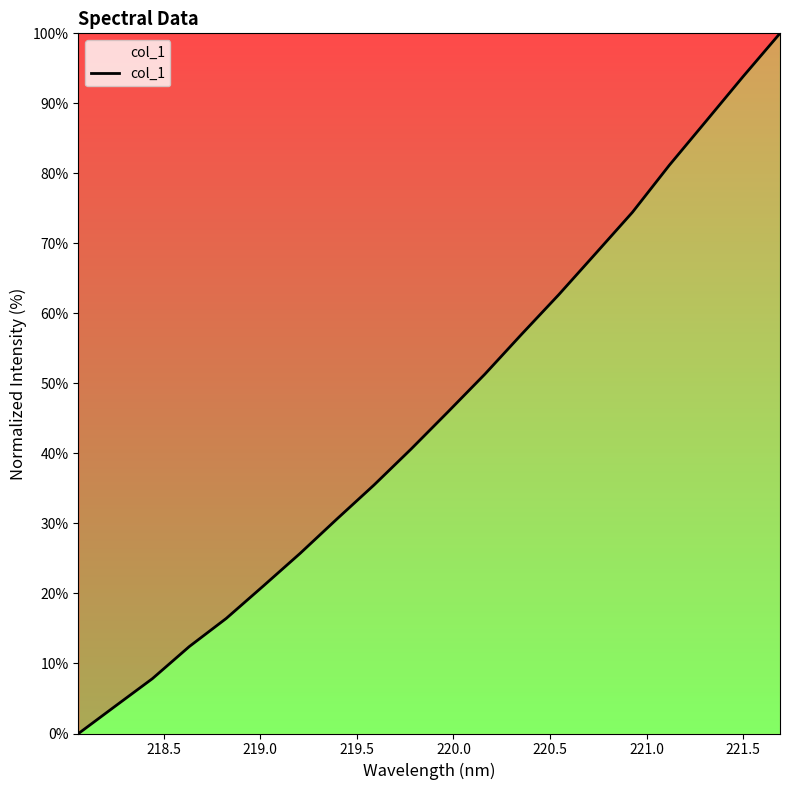

What is the greatest value displayed?

100.0